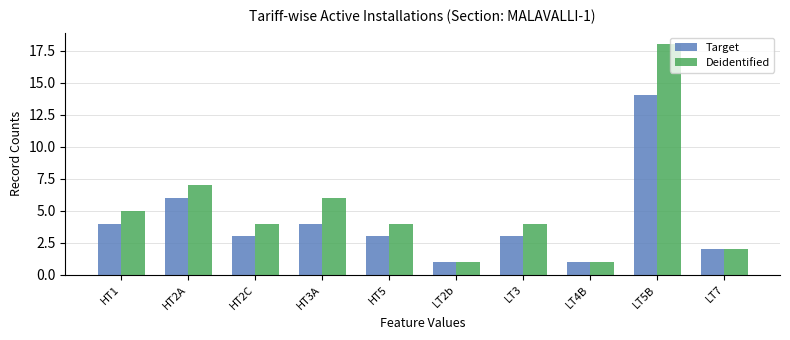

How many groups of bars are there?

10